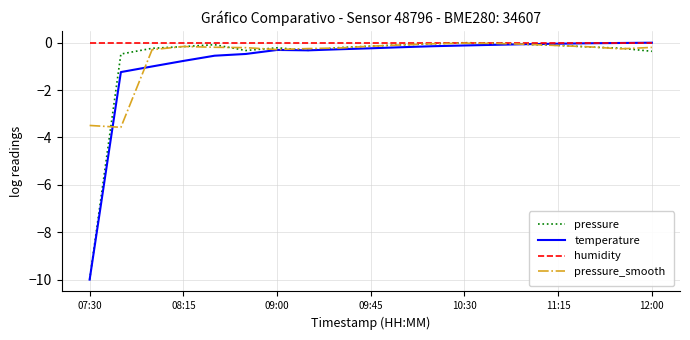

What is the minimum value shown in the chart?

-10.0